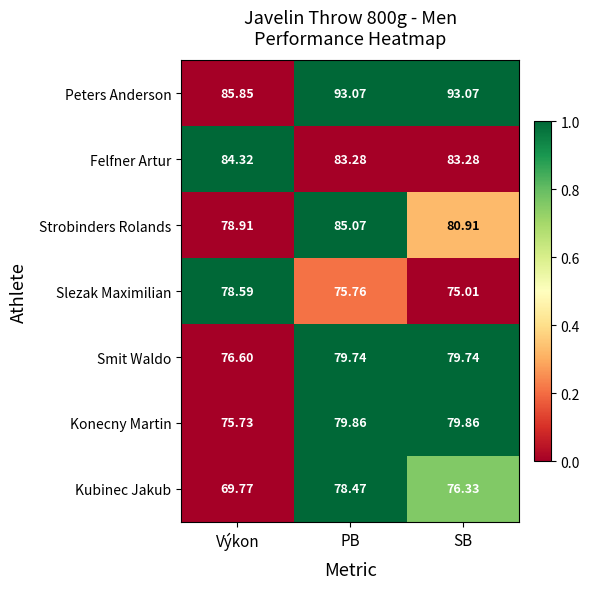

How many distinct data groups are displayed?

7